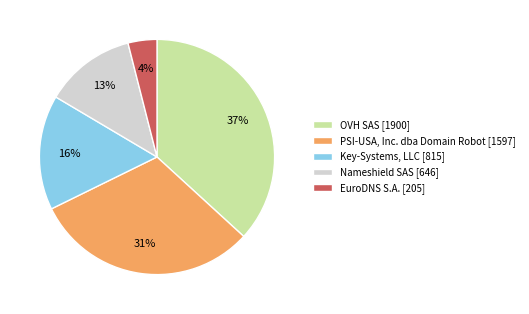

Is there any slice that represents more than half of the pie?

No